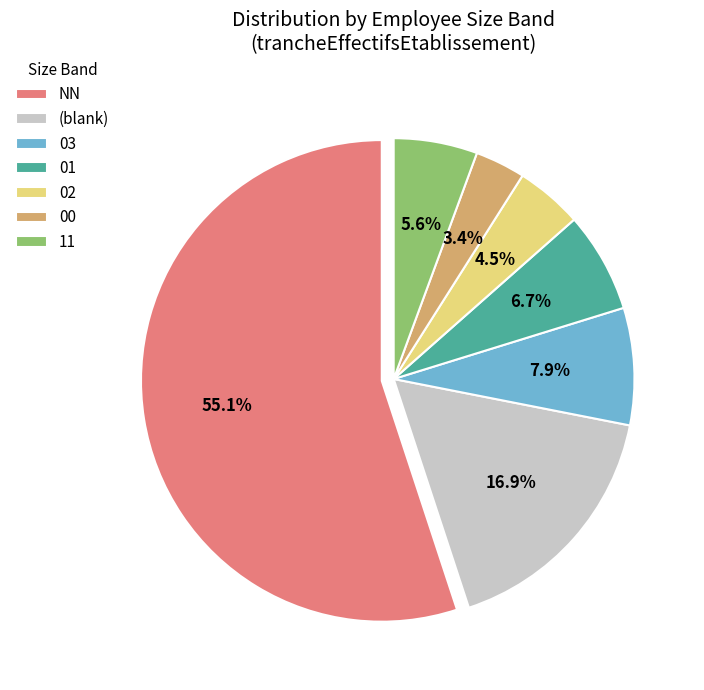

To the nearest percent, what percentage of the pie is 03?

8%